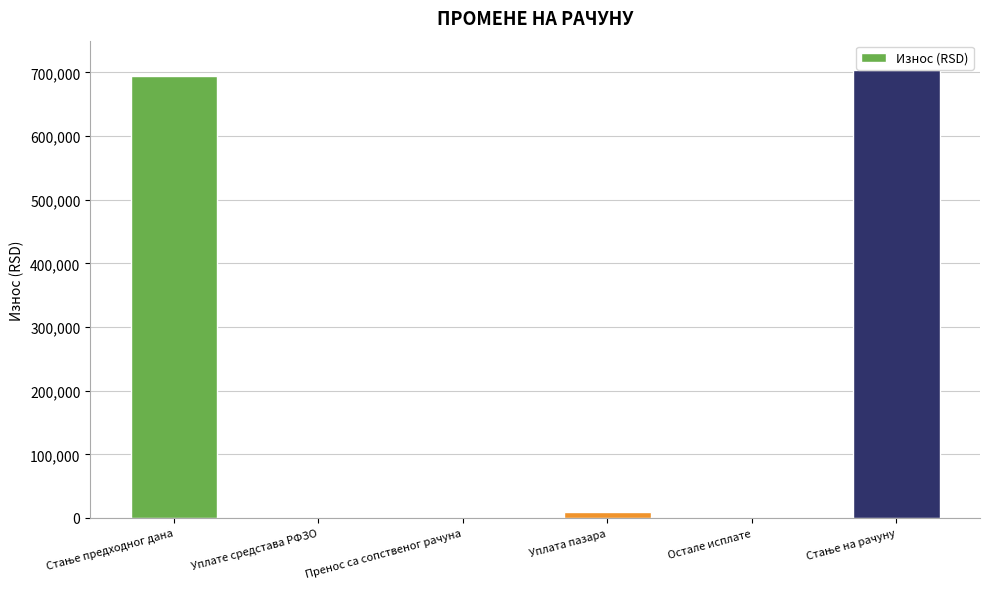

The chart shows a value of 291087.3 at Уплате средстава РФЗО. True or false?

False